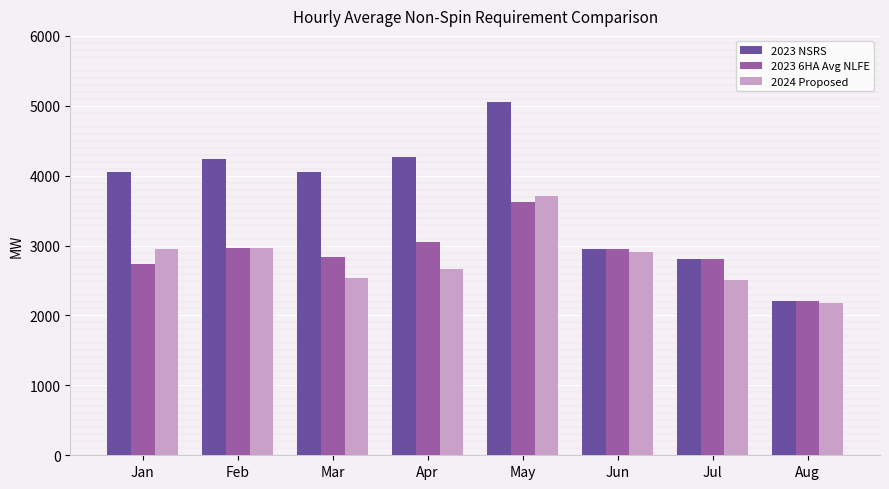

At how many categories does at least one series exceed 4891?

1